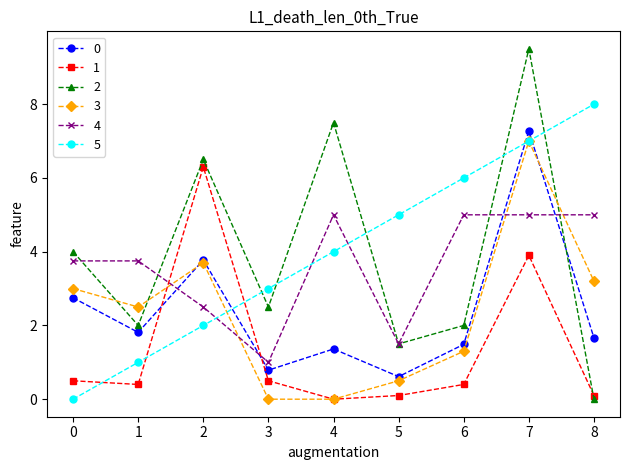

The 5 series shows 7.0 at 7. True or false?

True